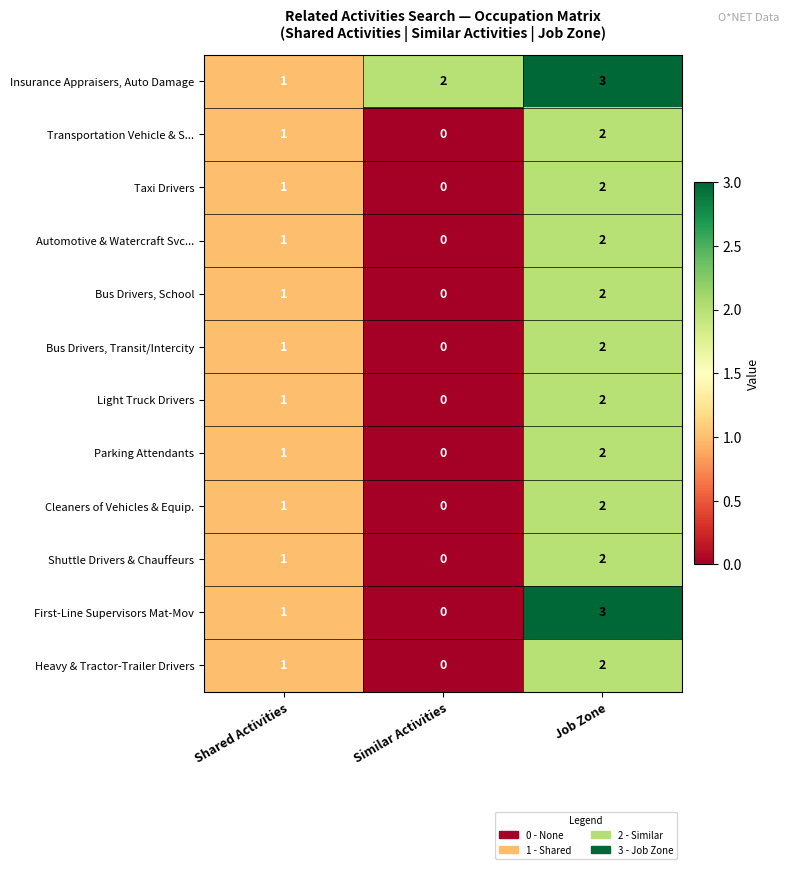

Which series changed the most between Similar Activities and Job Zone?

First-Line Supervisors Mat-Mov